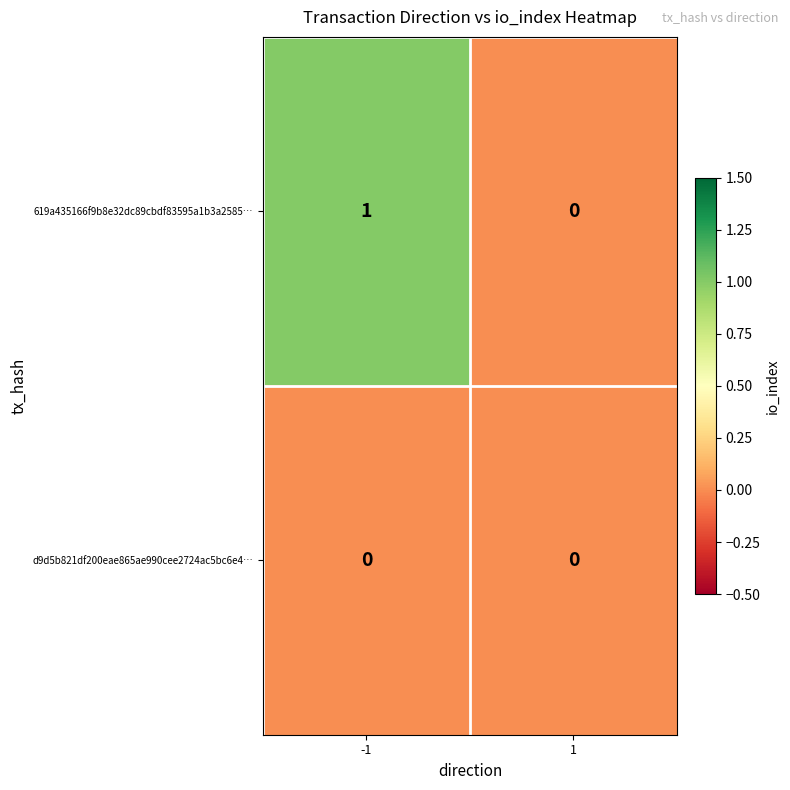

Between -1 and 1, which series saw the biggest shift?

619a435166f9b8e32dc89cbdf83595a1b3a2585…